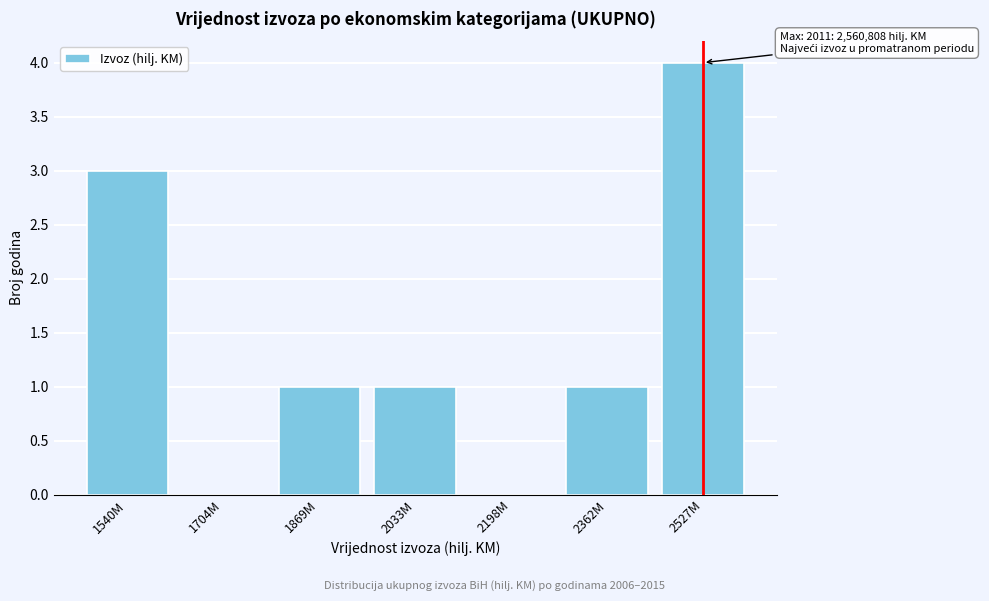

Reading left to right, transcribe all the data shown in this chart.

1540M=3	1704M=0	1869M=1	2033M=1	2198M=0	2362M=1	2527M=4